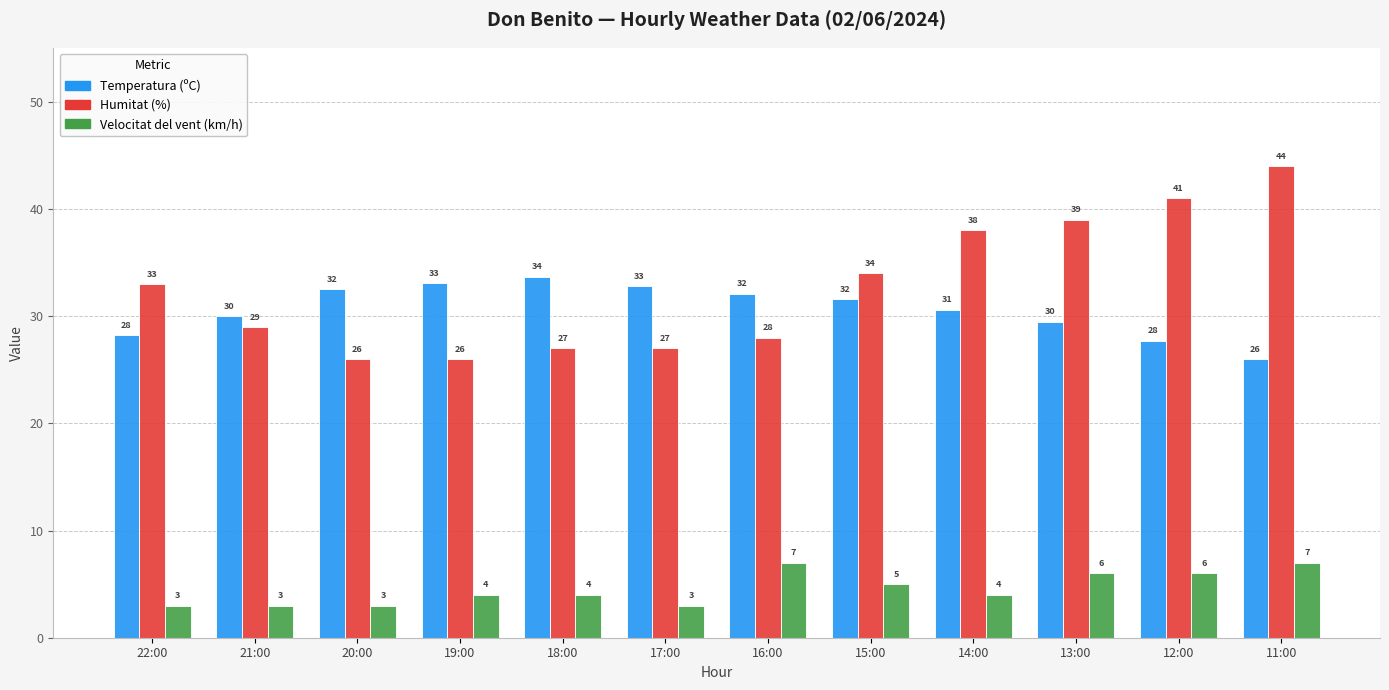

Between 22:00 and 14:00, which series saw the biggest shift?

Humitat (%)